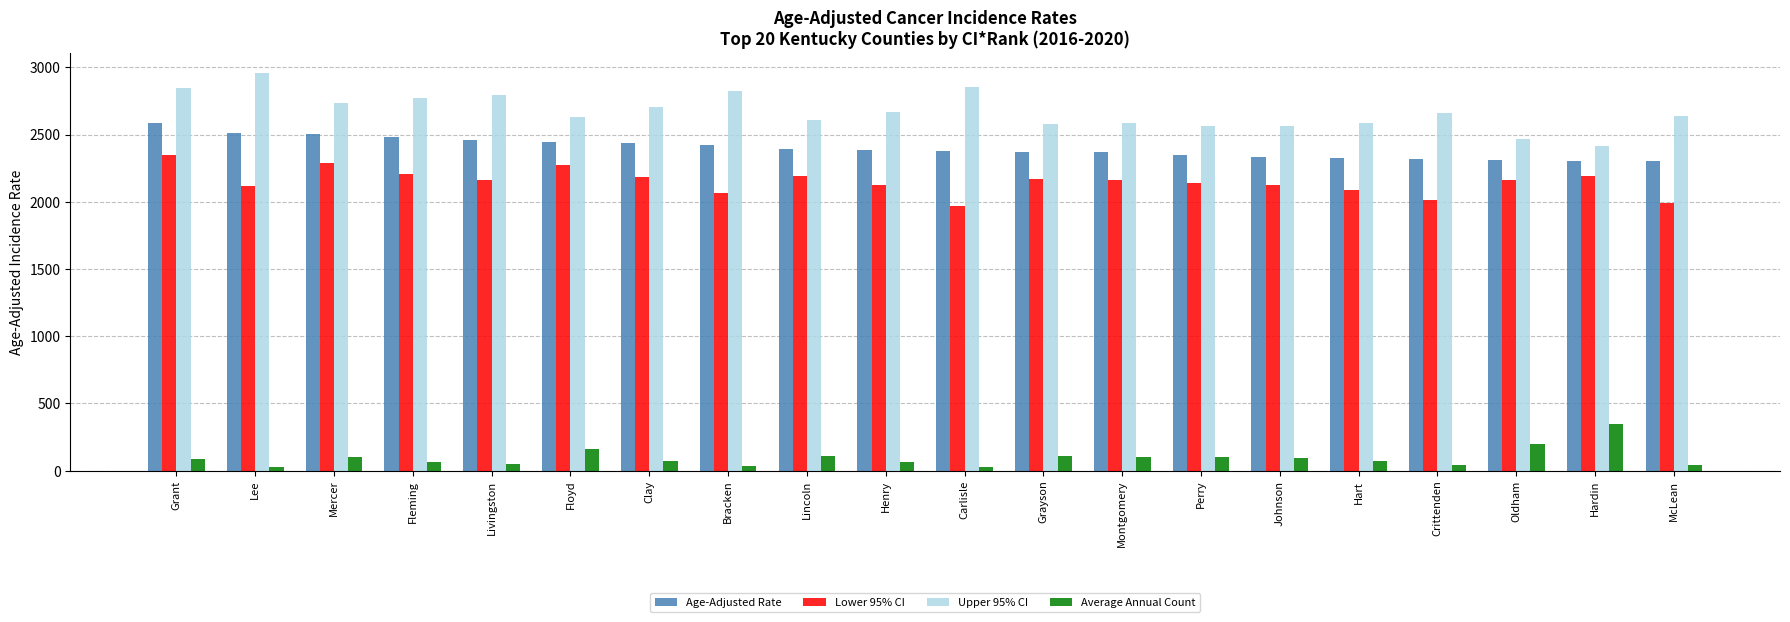

At Perry, list the series in order from largest to smallest.

Upper 95% CI, Age-Adjusted Rate, Lower 95% CI, Average Annual Count